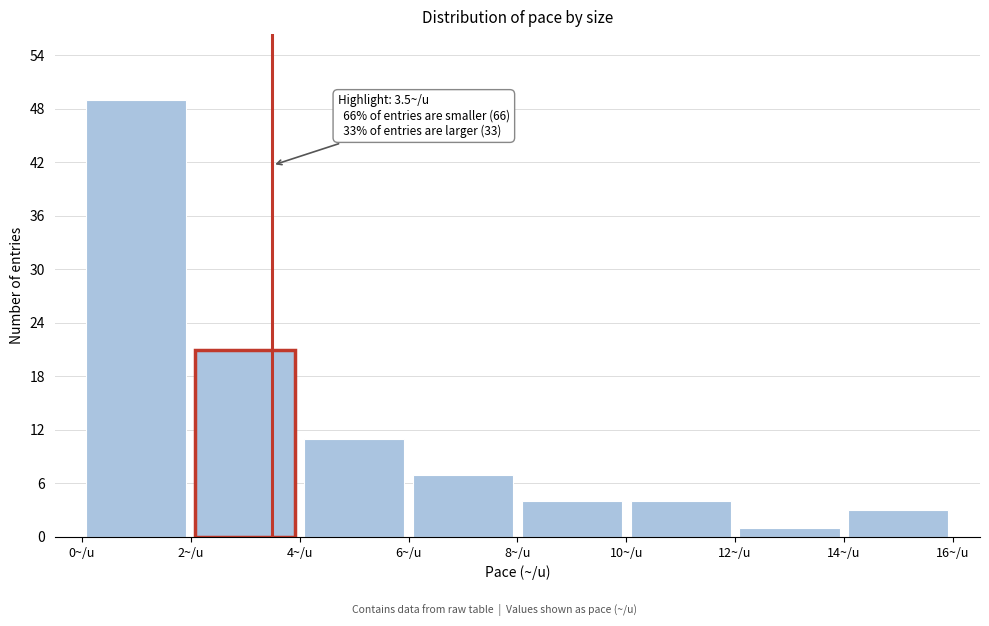

Which range on the x-axis has the tallest bar?

0 to 2